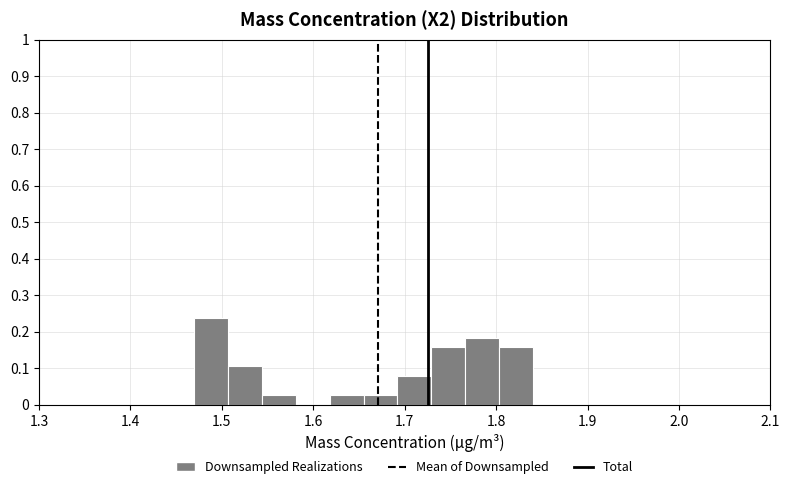

Around what value on the x-axis is the tallest bar? Give the approximate position of its centre, as read against the axis.

1.49